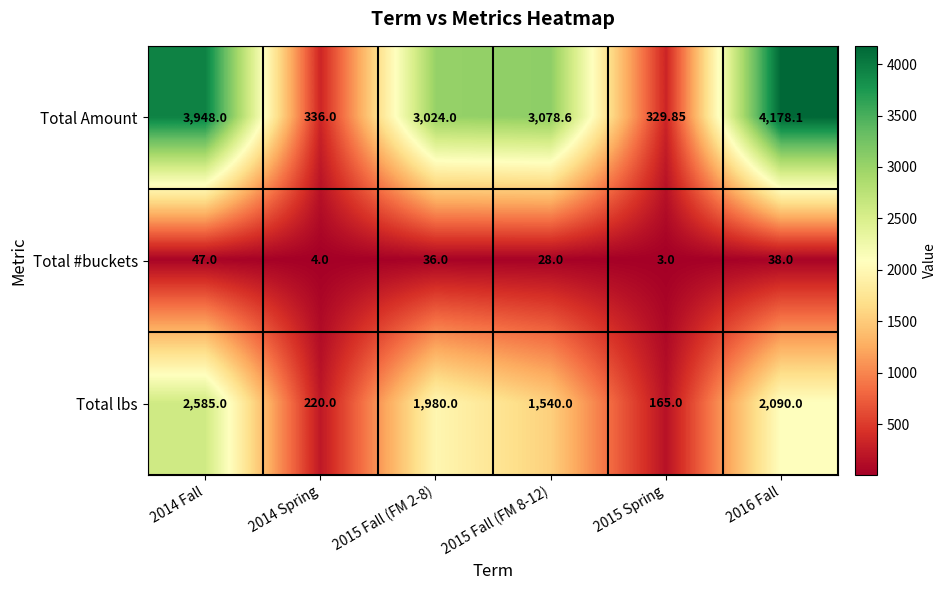

At which category is the sum across all series the highest?

2014 Fall